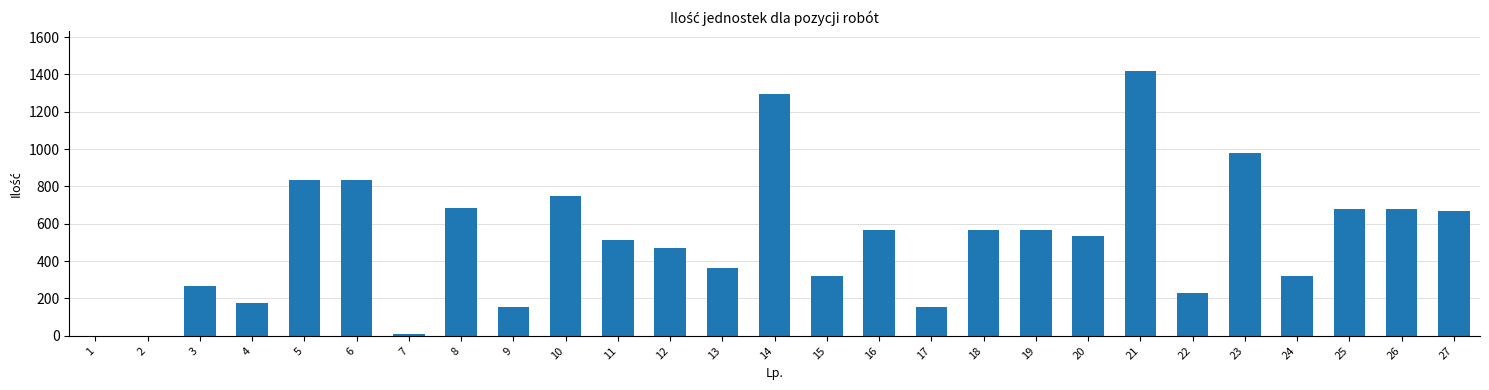

The chart shows a value of 229.6 at 22. True or false?

True